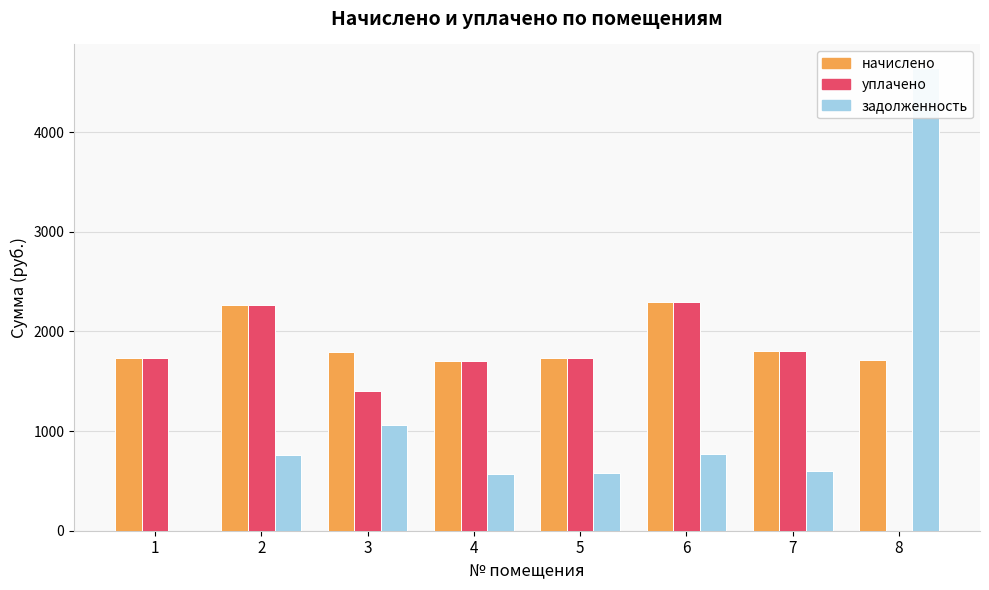

What is the total value across all series at 5?

4046.1